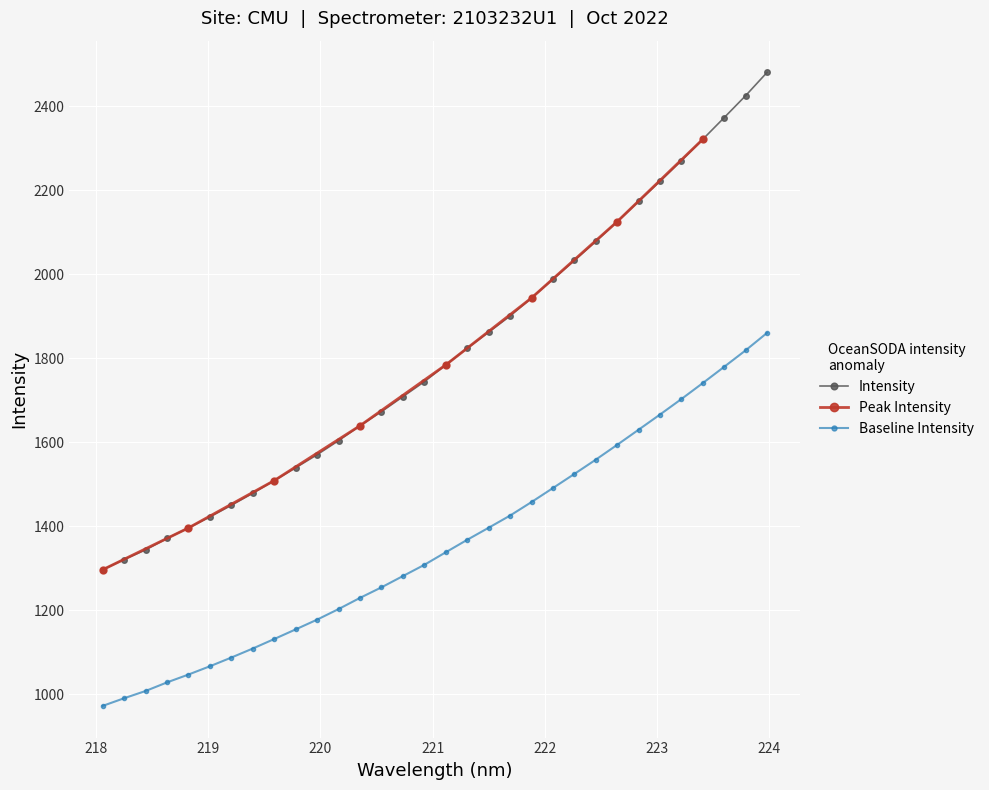

What is the maximum value for Baseline Intensity?

1861.0